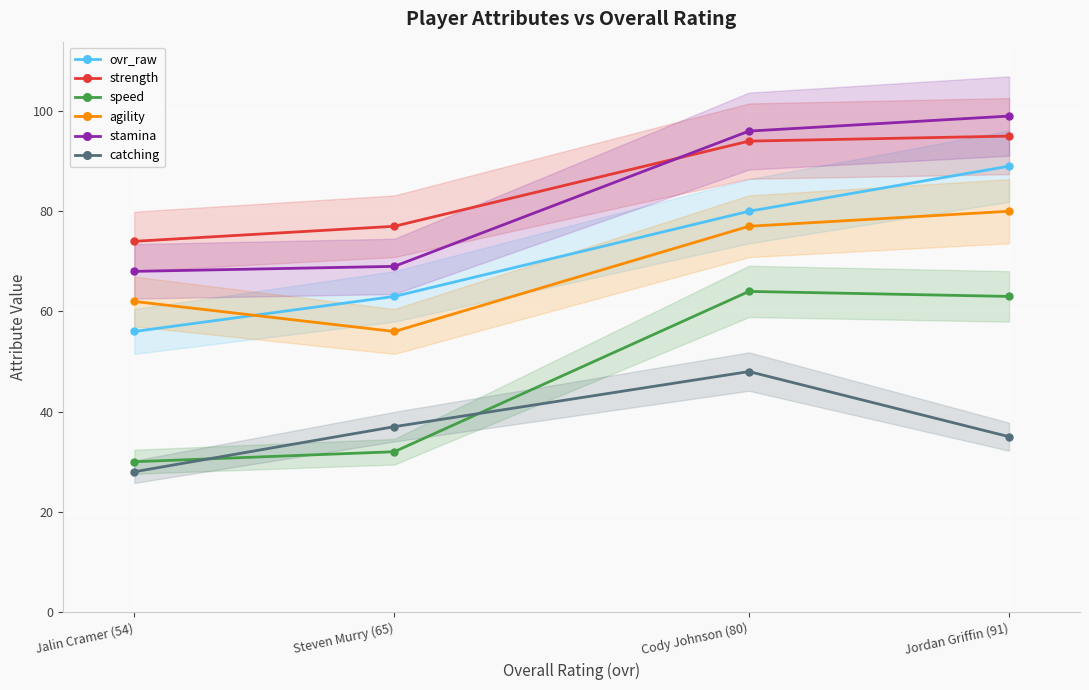

Where is ovr_raw nearest to the value 72?

Cody Johnson (80)